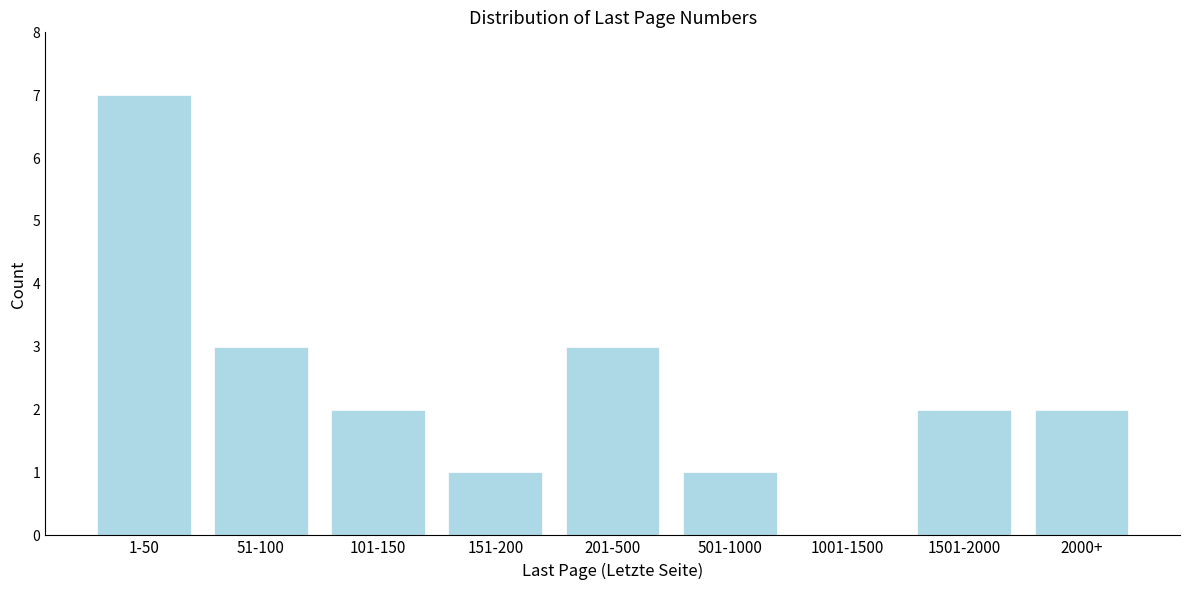

Reading left to right, extract all data points from this chart.

1-50=7	51-100=3	101-150=2	151-200=1	201-500=3	501-1000=1	1001-1500=0	1501-2000=2	2000+=2